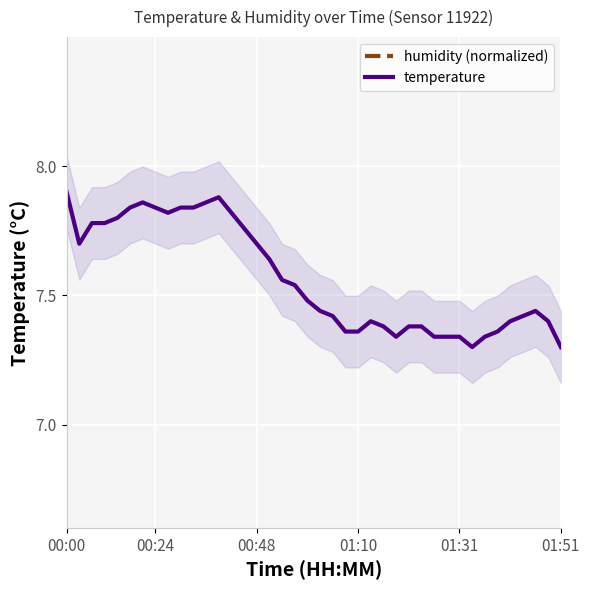

What is the maximum value for temperature?

7.9